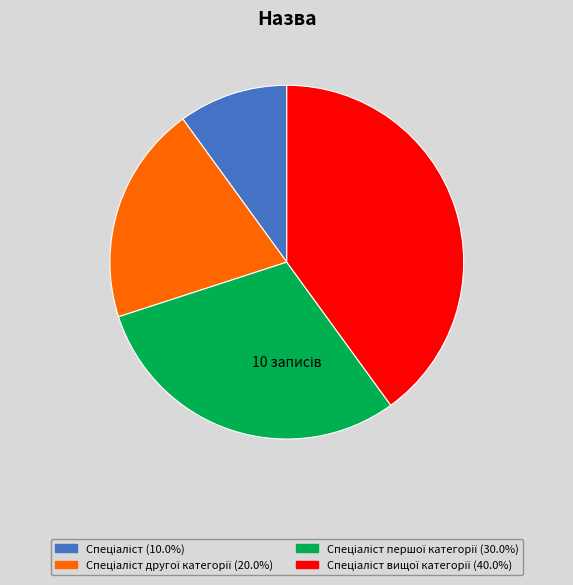

Is there a majority slice in this chart?

No